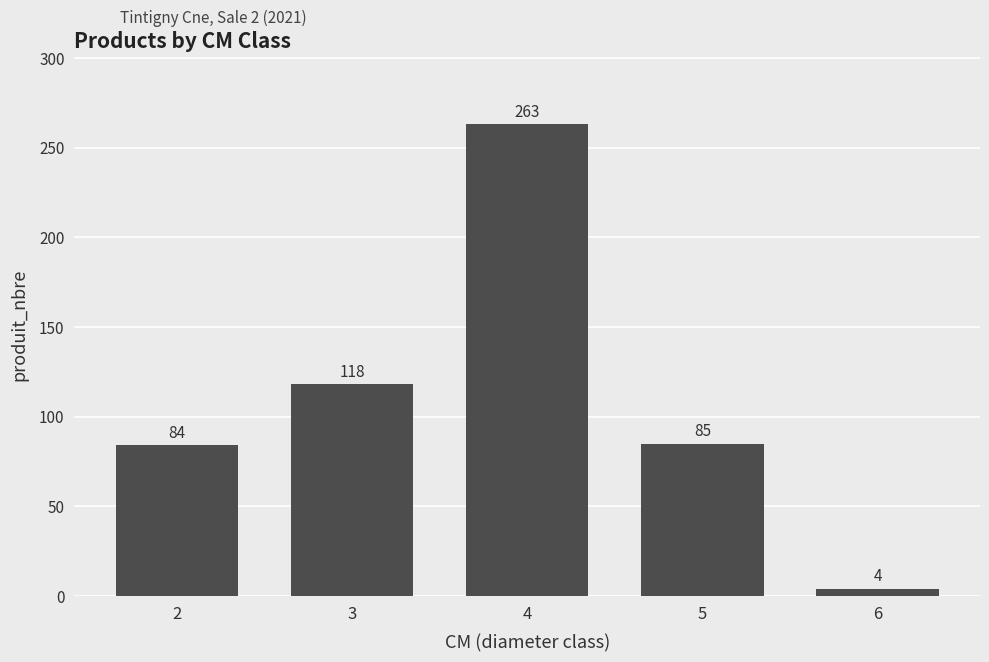

Reading right to left, what are all the values shown in this chart?

6=4	5=85	4=263	3=118	2=84